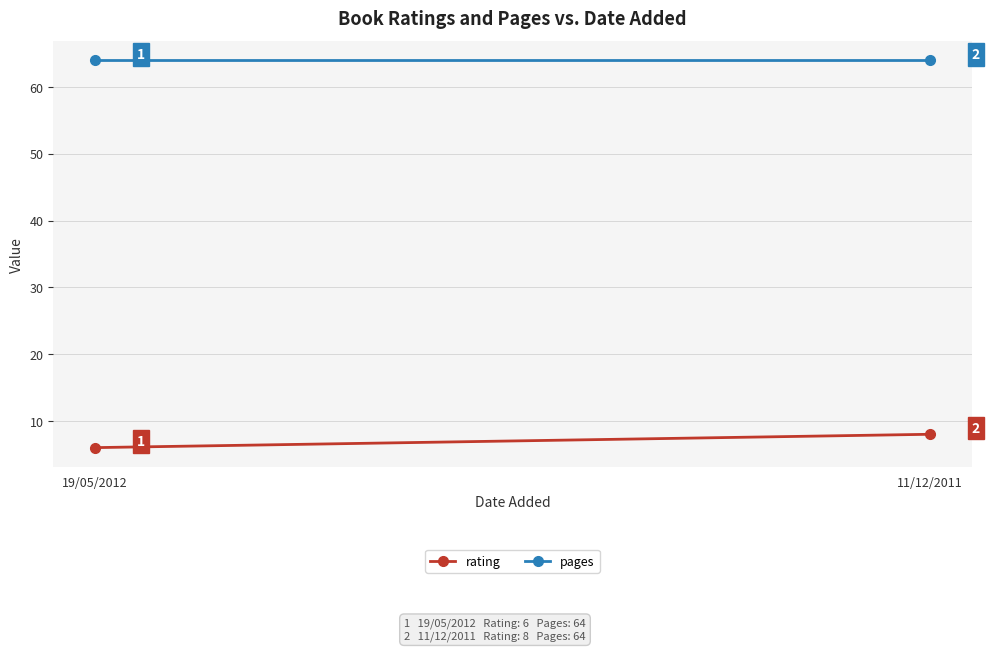

What is the minimum value shown in the chart?

6